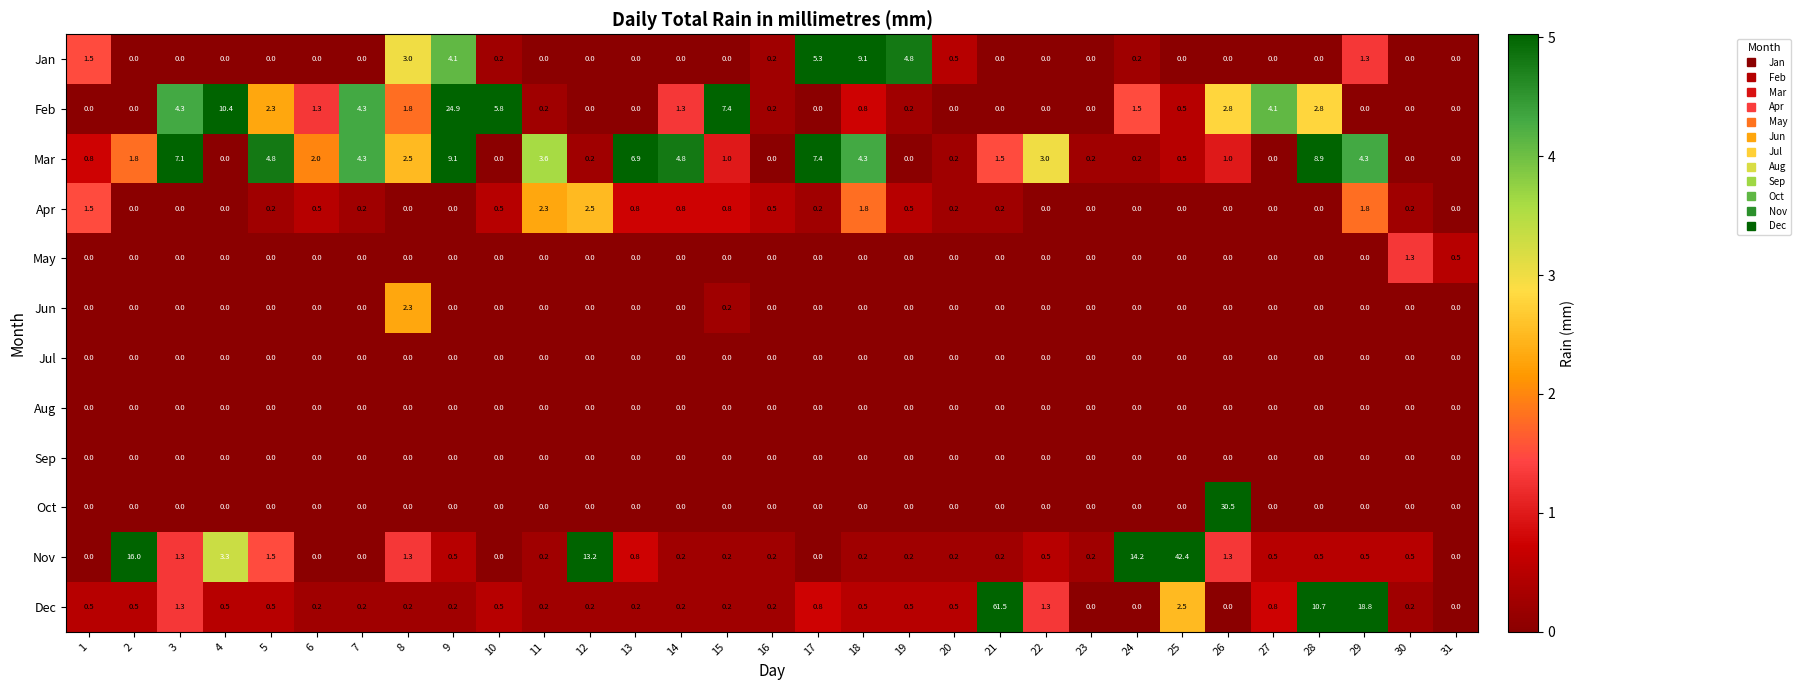

Is it true that Nov equals 0.2 at 11?

True